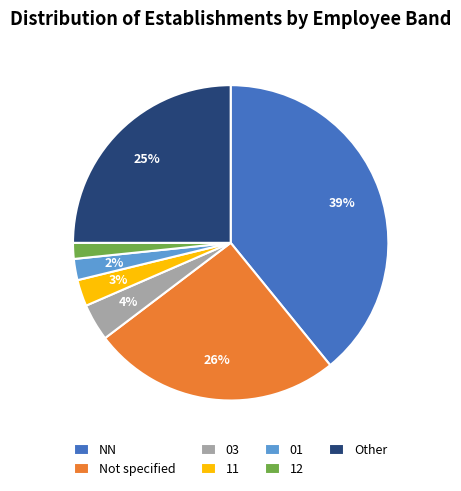

True or false: Other accounts for 17% of the total.

False